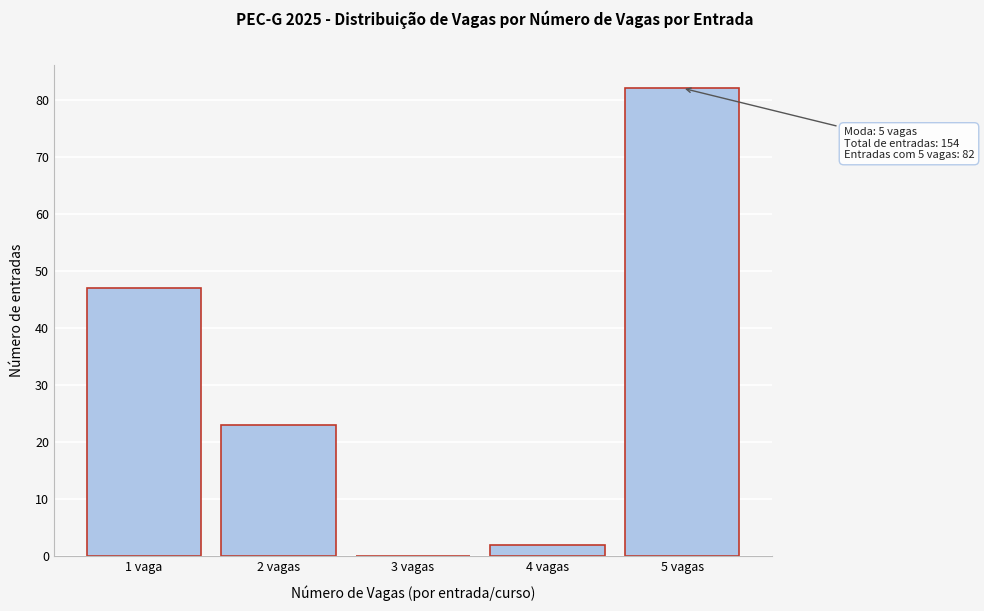

Reading left to right, what are all the values shown in this chart?

1 vaga=47	2 vagas=23	3 vagas=0	4 vagas=2	5 vagas=82